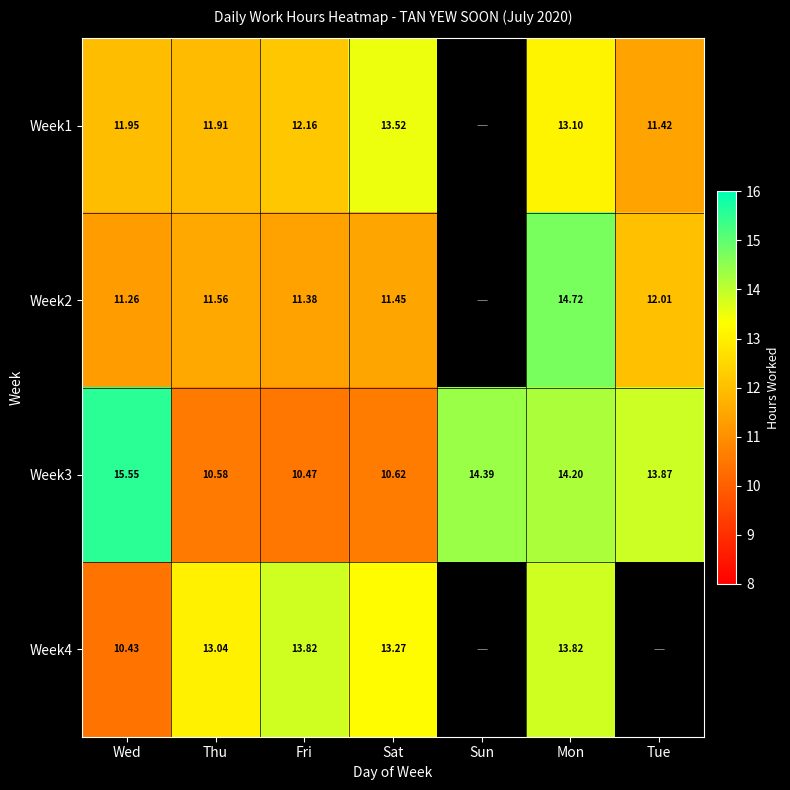

The value of Week3 at Sat is 15.4. True or false?

False